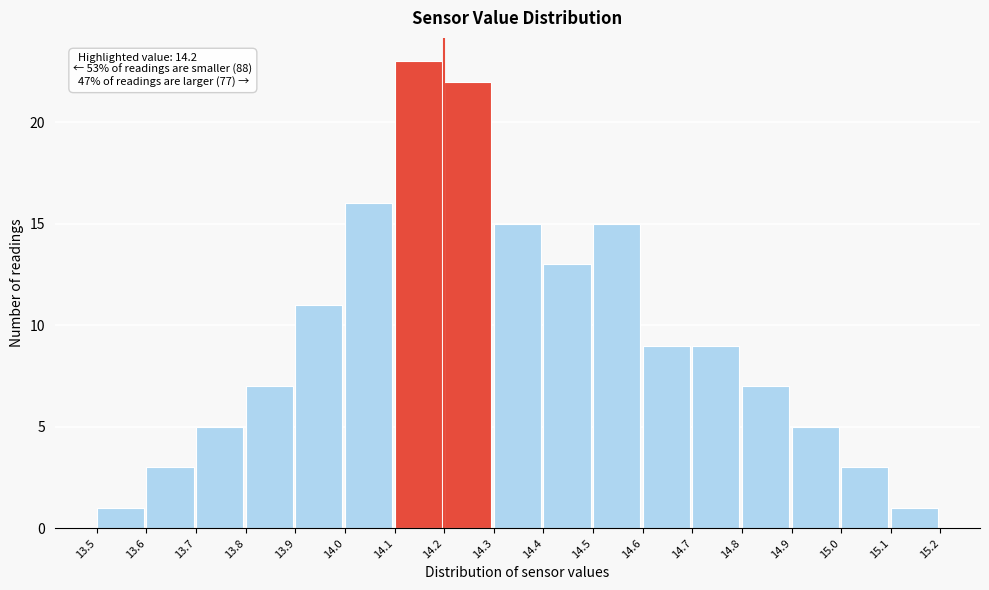

Which range on the x-axis has the tallest bar?

14.1 to 14.2